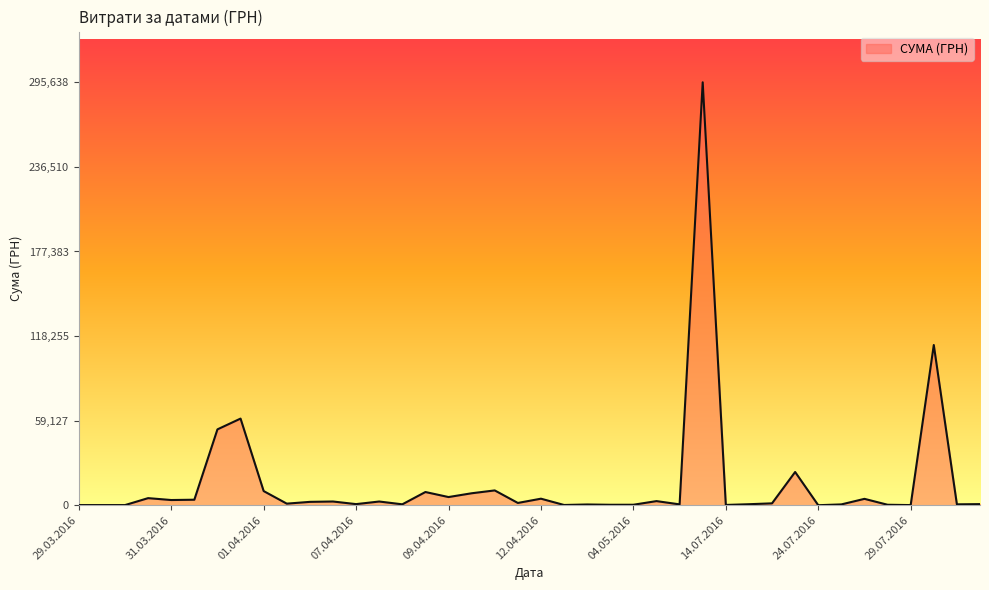

Where is the data nearest to the value 147824?

04.08.2016